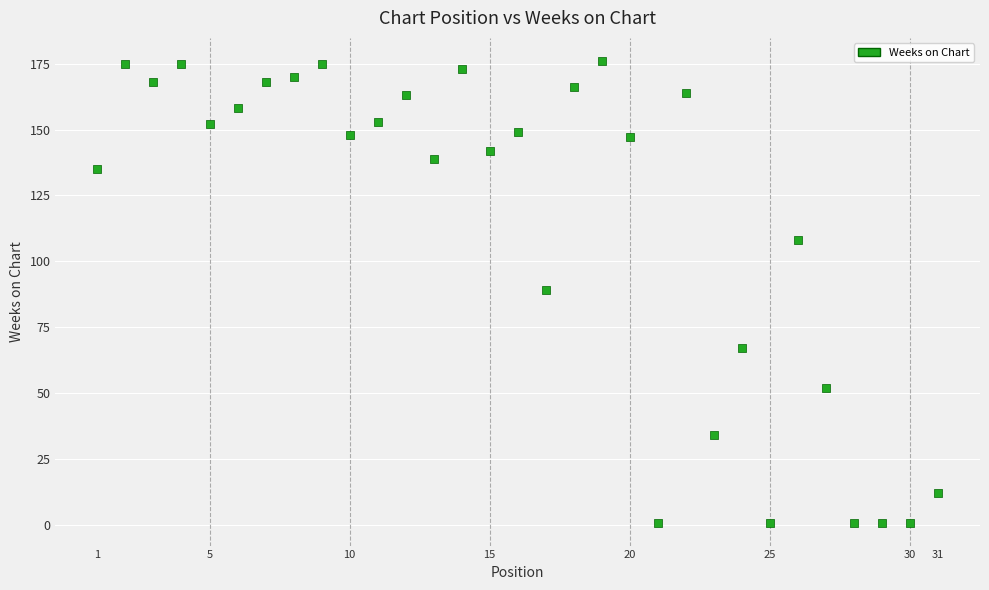

What is the range of Y values (max minus min)?

175